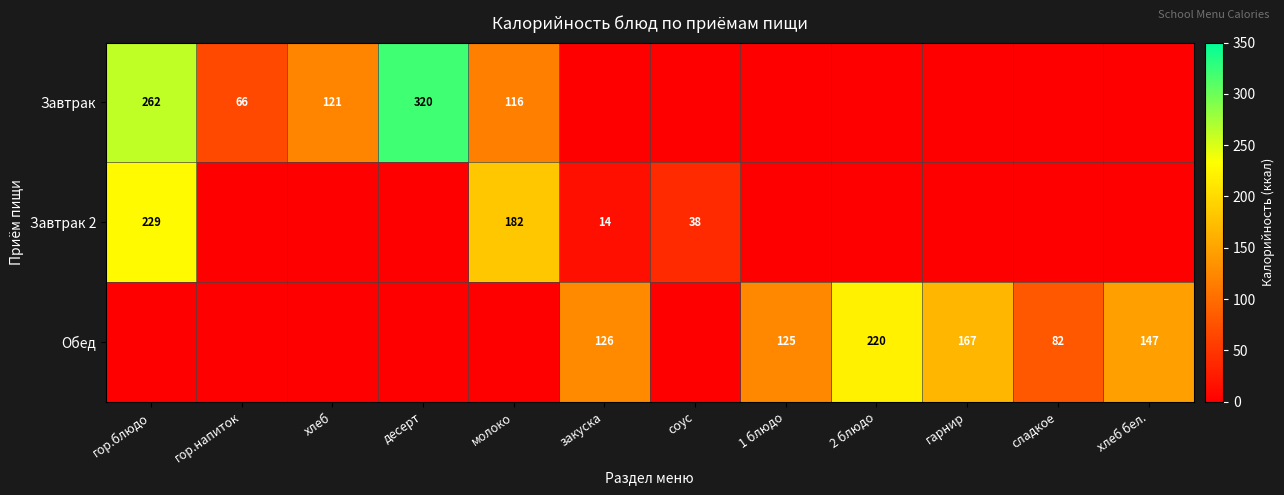

The Завтрак series shows 262 at гор.блюдо. True or false?

True